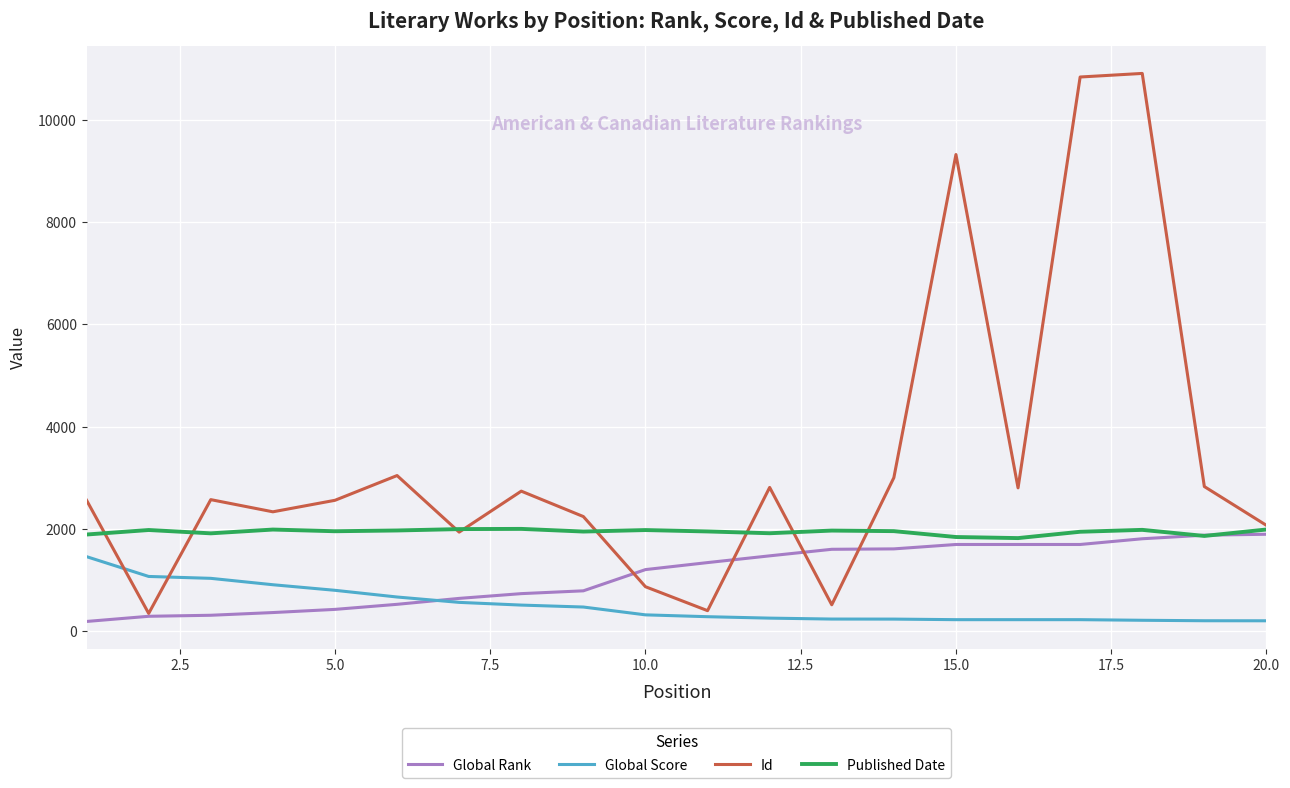

List the series in order of their overall mean, highest first.

Id, Published Date, Global Rank, Global Score